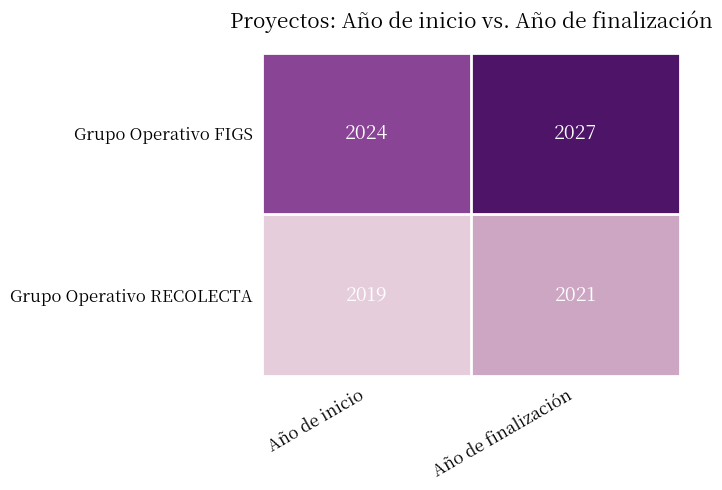

List the series in order of their overall mean, lowest first.

Grupo Operativo RECOLECTA, Grupo Operativo FIGS